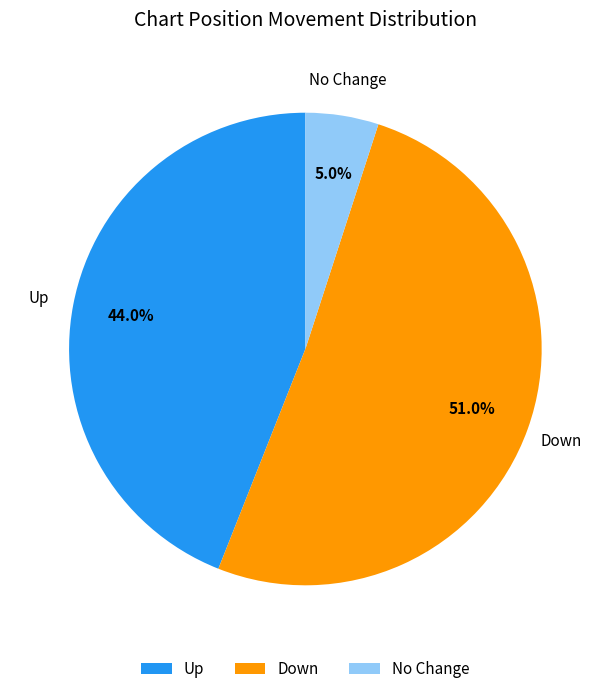

What is the total percentage of No Change and Down?

56.0%